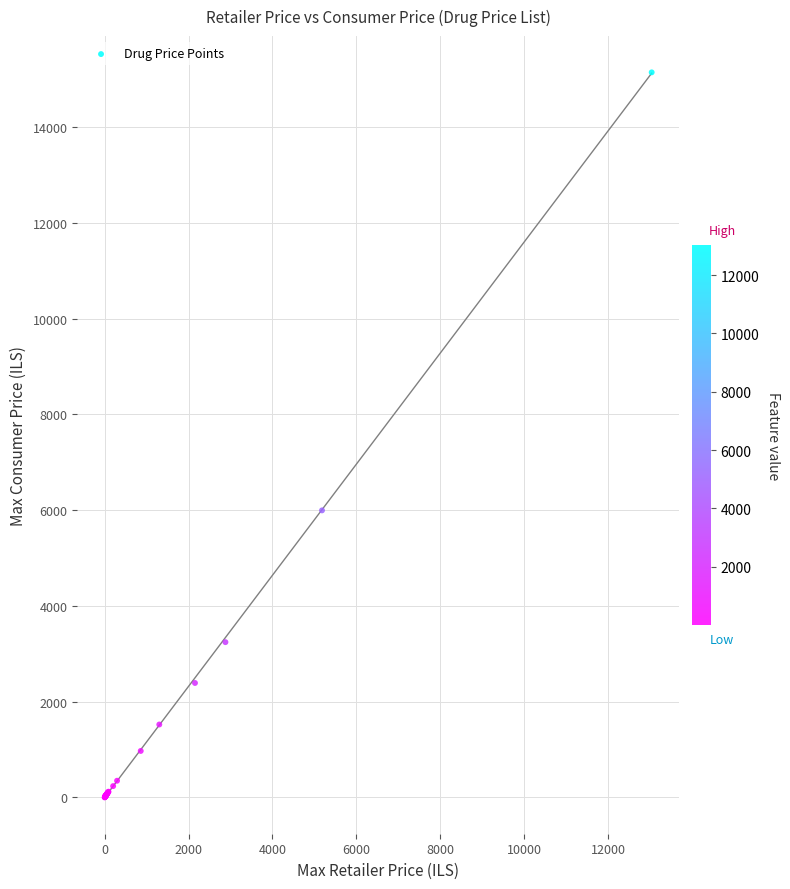

What Y value in the scatter plot is closest to 7571?

5995.2